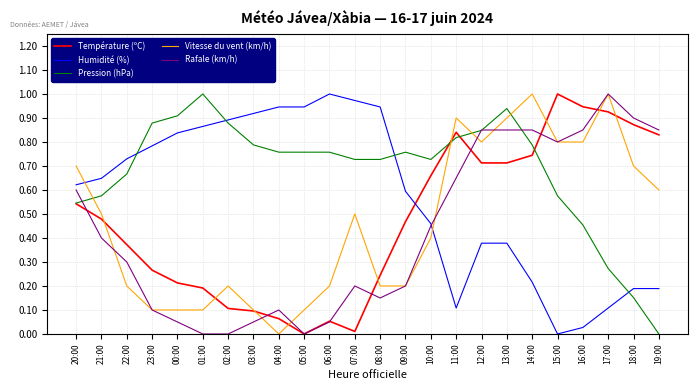

True or false: Vitesse du vent (km/h) has a value of 1.0 at 14:00.

True